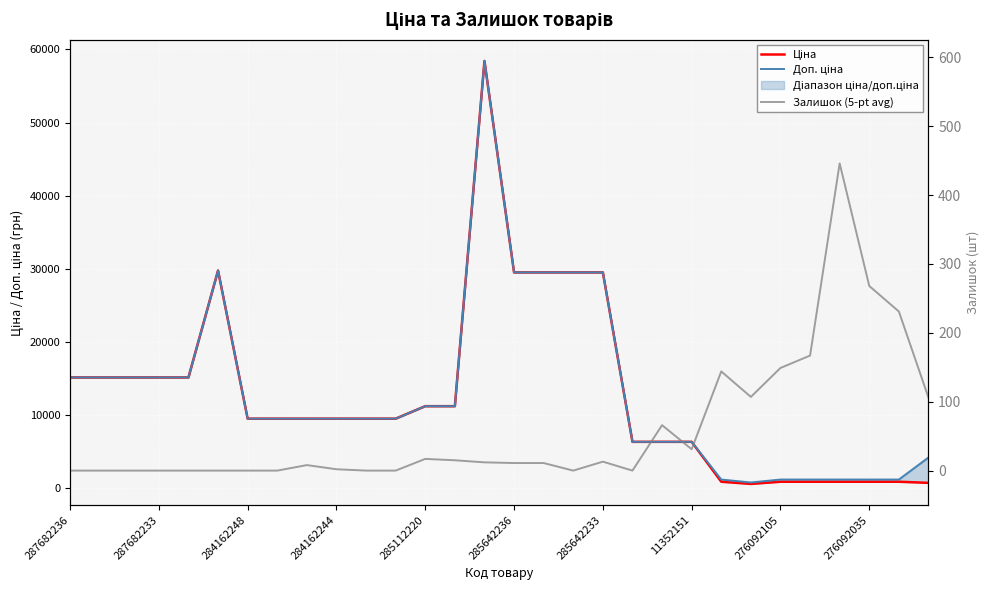

The value of Залишок (5-pt avg) at 19 is 0.0. True or false?

True